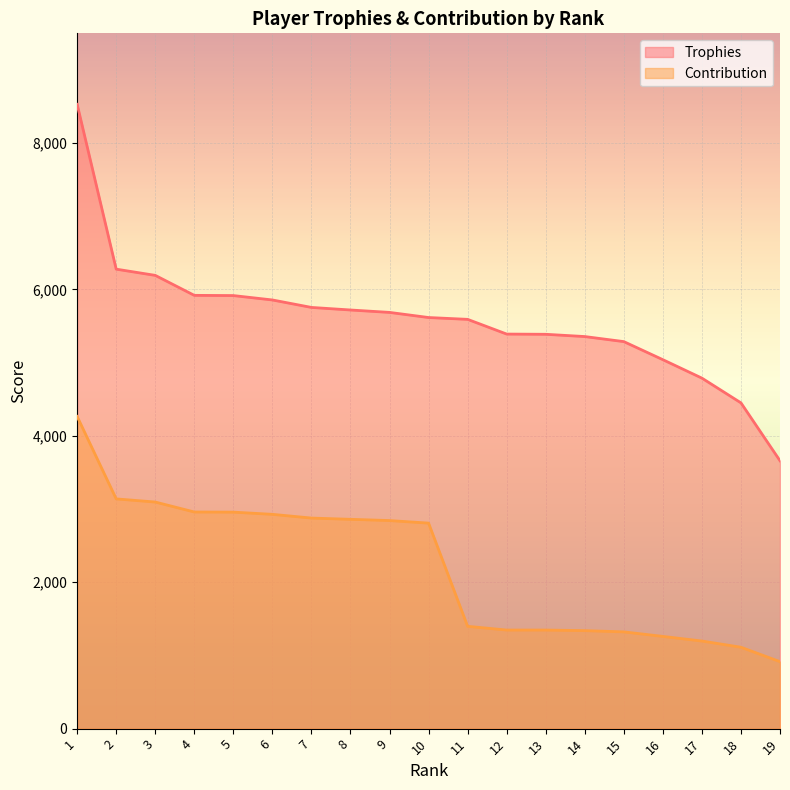

The Contribution series shows 3139 at 2. True or false?

True